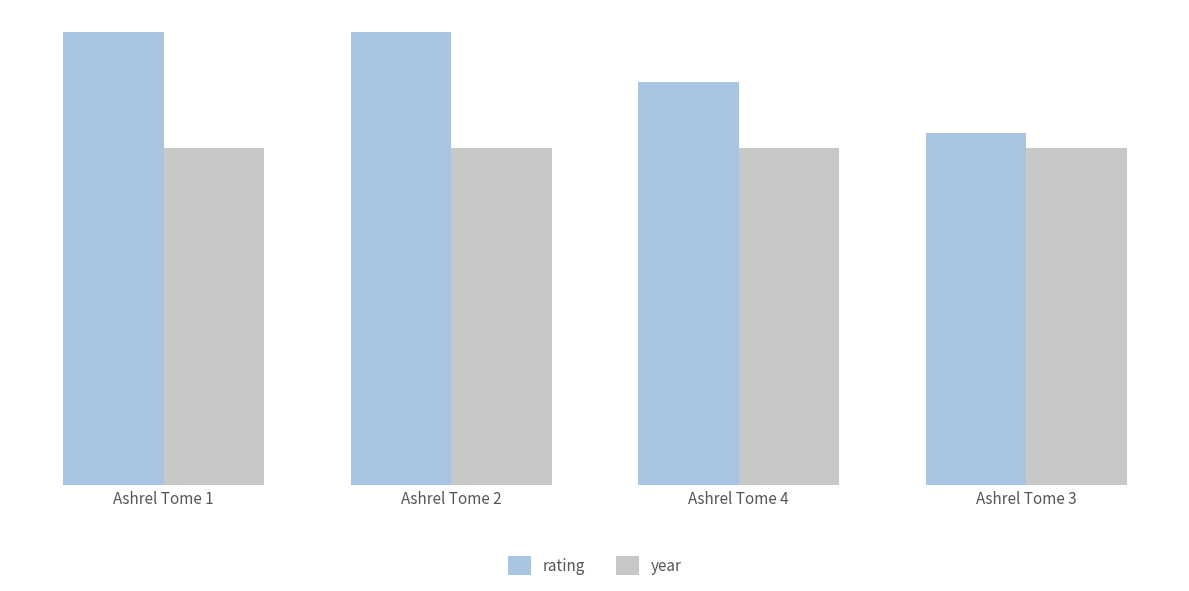

What is the label of the 2nd bar from the left?

Ashrel Tome 2